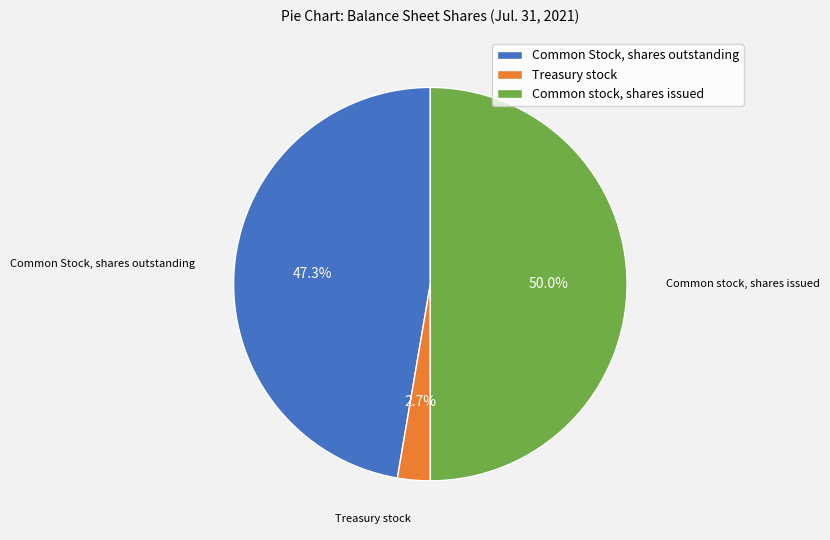

How many slices are in this pie chart?

3